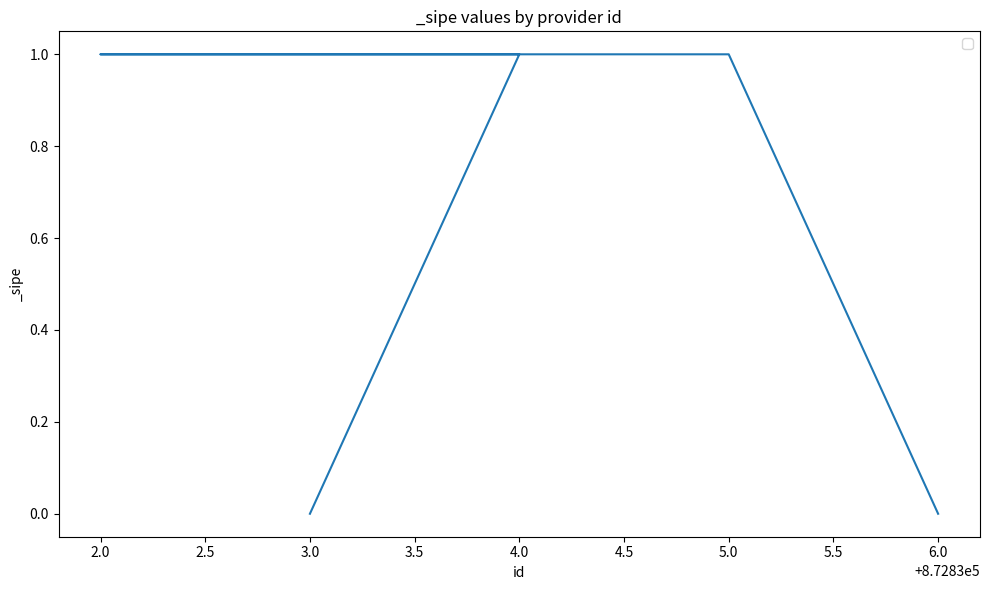

What is the change in value from 6.0 to 2.0?

+1